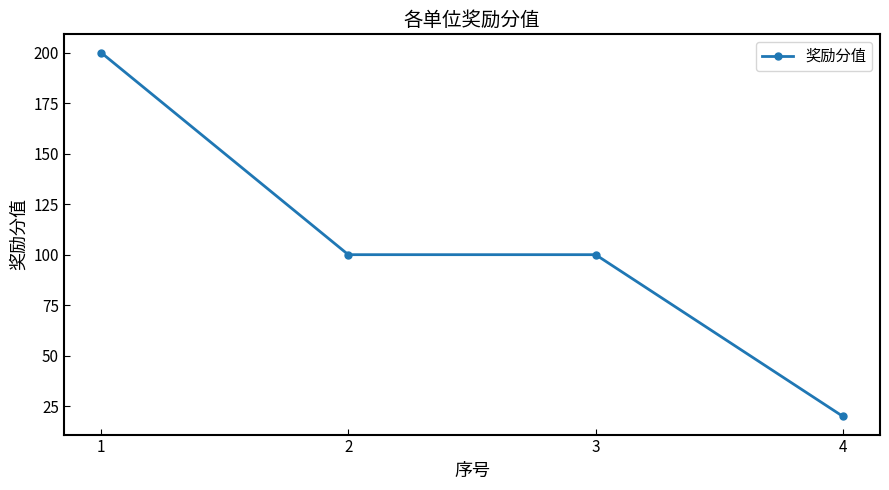

Reading left to right, extract all data points from this chart.

1=200	2=100	3=100	4=20